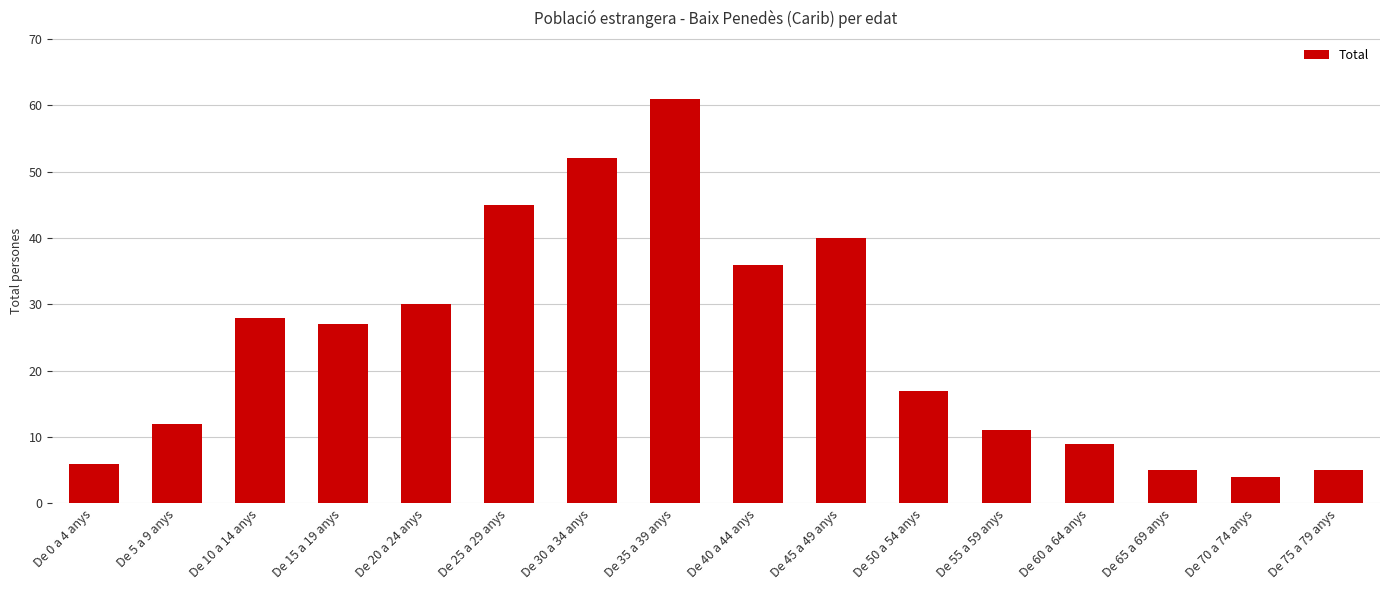

The chart shows a value of 67 at De 45 a 49 anys. True or false?

False